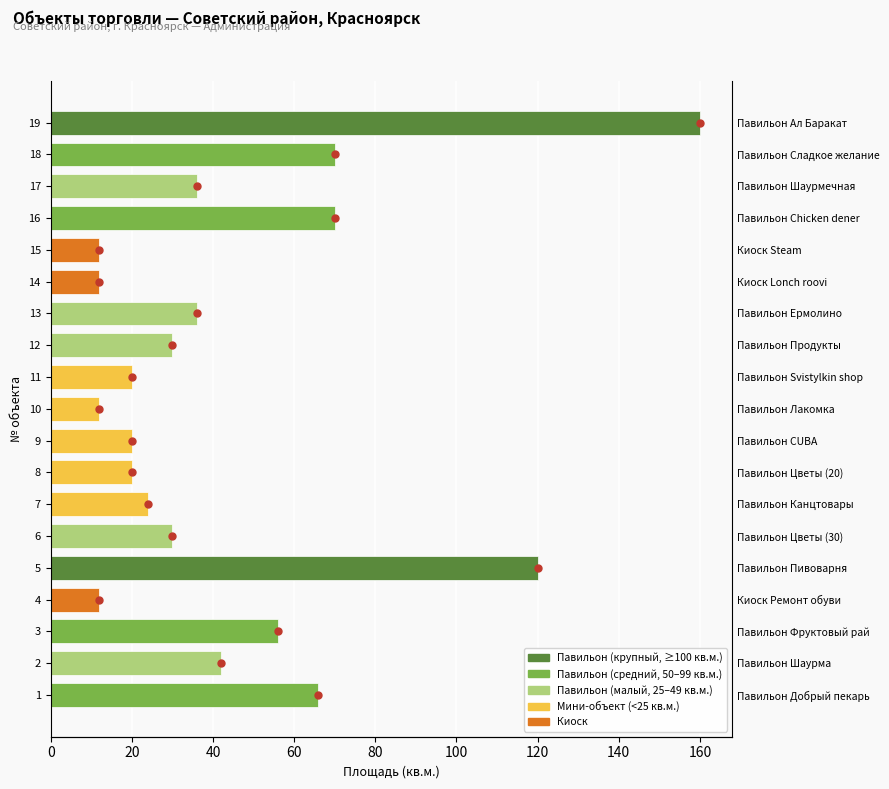

What is the approximate value at 7, to the nearest 10?

20